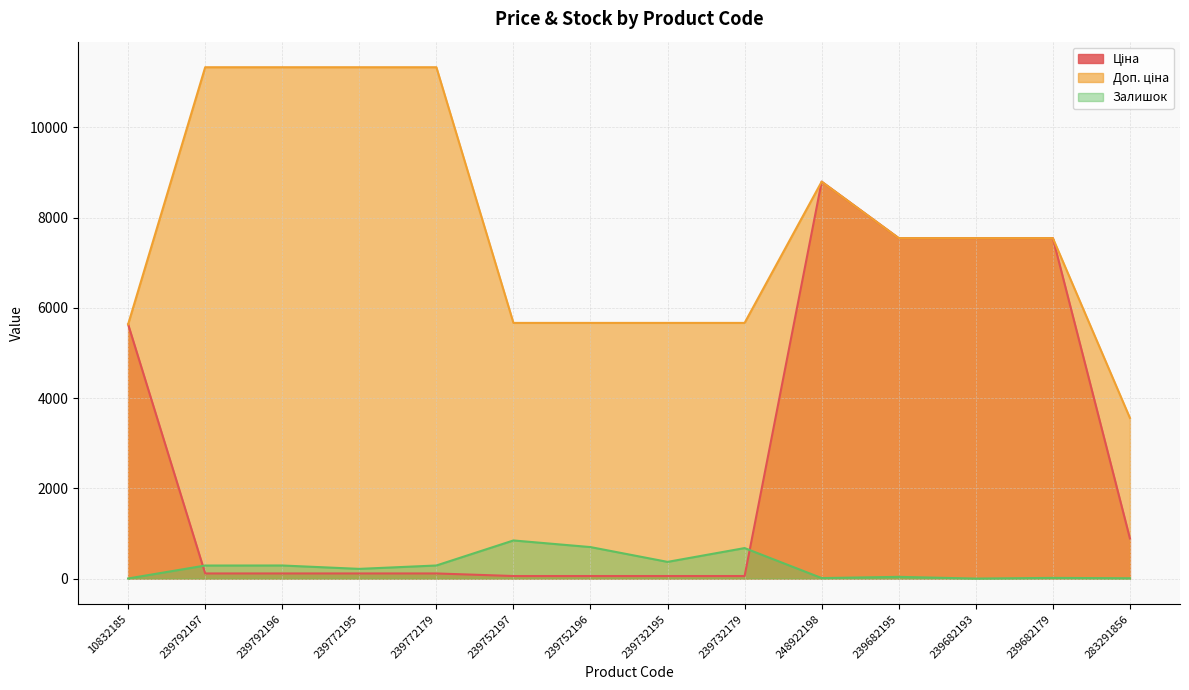

What is the label of the 6th point from the left?

239752197